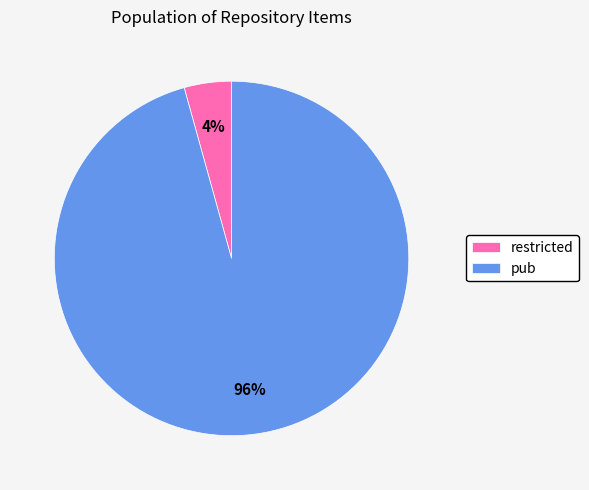

Is the sum of pub and restricted greater than half?

Yes